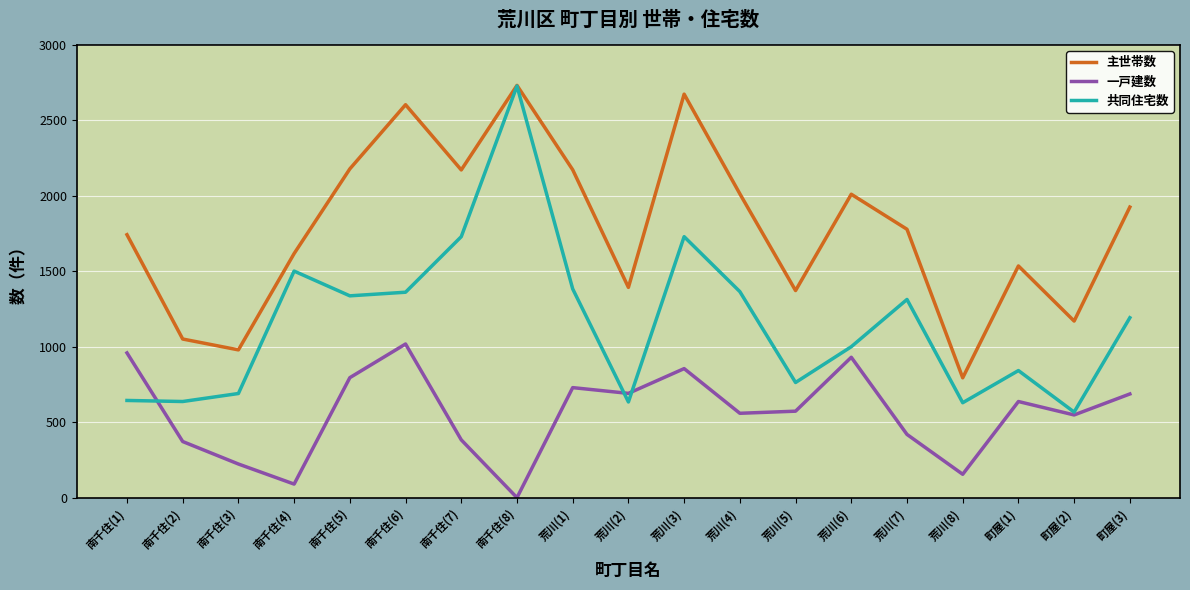

What is the approximate value of 一戸建数 at 南千住(2), to the nearest 50?

350